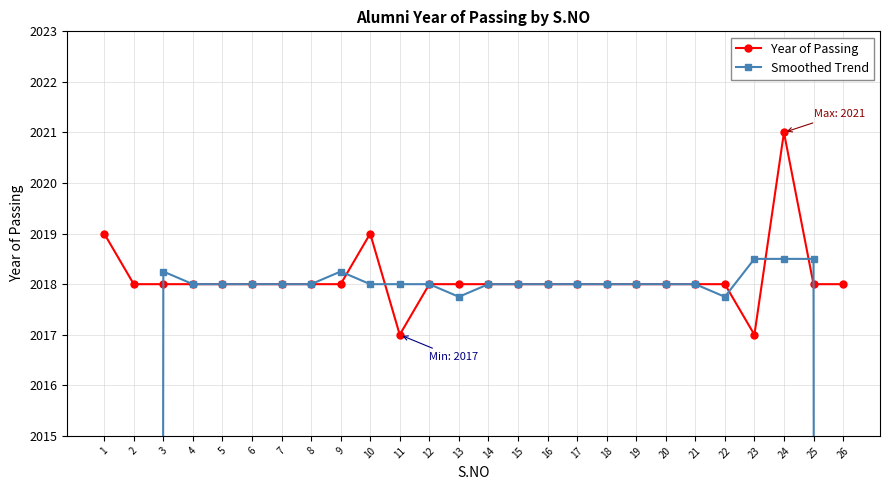

Reading left to right, list all the values displayed in this chart.

Year of Passing: 1=2019.0	2=2018.0	3=2018.0	4=2018.0	5=2018.0	6=2018.0	7=2018.0	8=2018.0	9=2018.0	10=2019.0	11=2017.0	12=2018.0	13=2018.0	14=2018.0	15=2018.0	16=2018.0	17=2018.0	18=2018.0	19=2018.0	20=2018.0	21=2018.0	22=2018.0	23=2017.0	24=2021.0	25=2018.0	26=2018.0
Smoothed Trend: 1=1009.2	2=1513.8	3=2018.2	4=2018.0	5=2018.0	6=2018.0	7=2018.0	8=2018.0	9=2018.2	10=2018.0	11=2018.0	12=2018.0	13=2017.8	14=2018.0	15=2018.0	16=2018.0	17=2018.0	18=2018.0	19=2018.0	20=2018.0	21=2018.0	22=2017.8	23=2018.5	24=2018.5	25=2018.5	26=1514.2